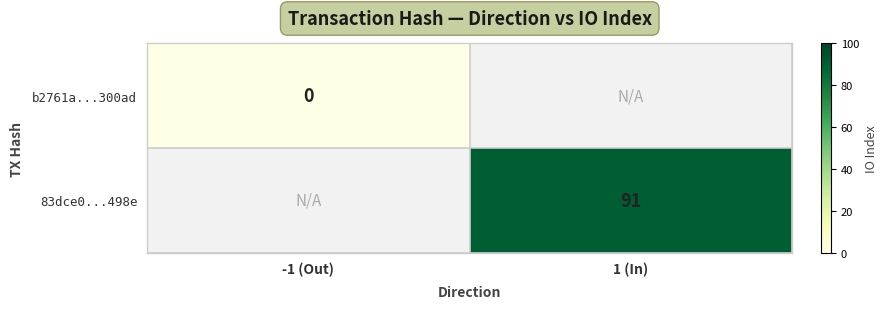

The value of 83dce0...498e at 1 (In) is 91. True or false?

True